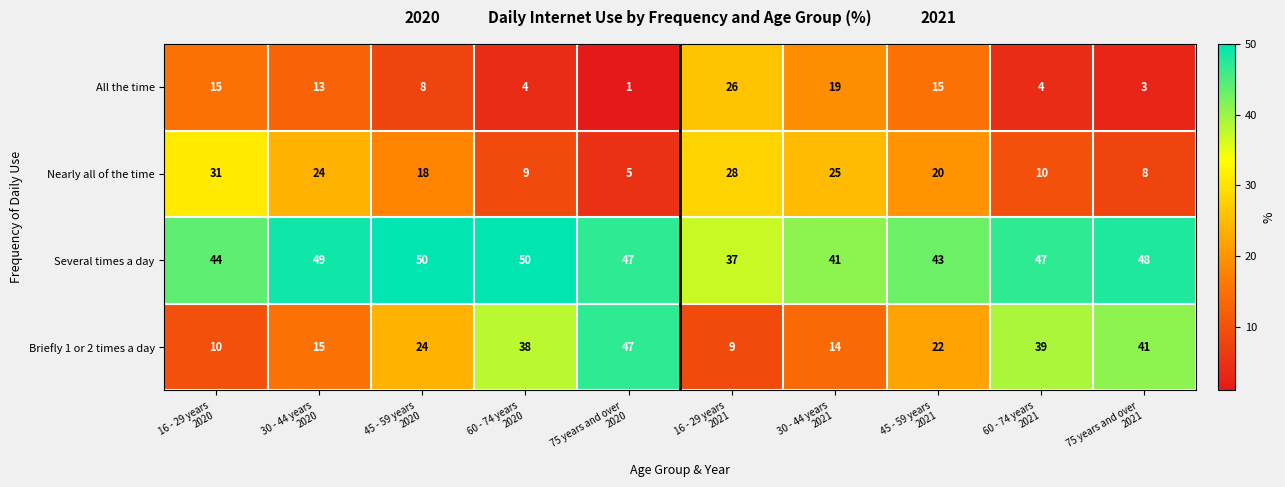

At how many categories does at least one series exceed 40?

9